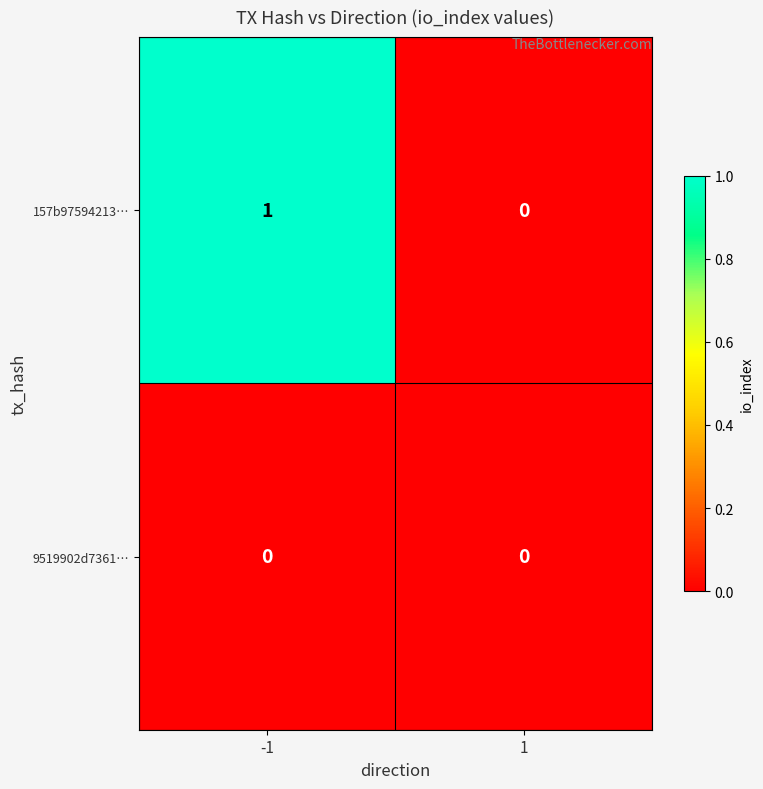

Is it true that 157b97594213… equals 0 at 1?

True